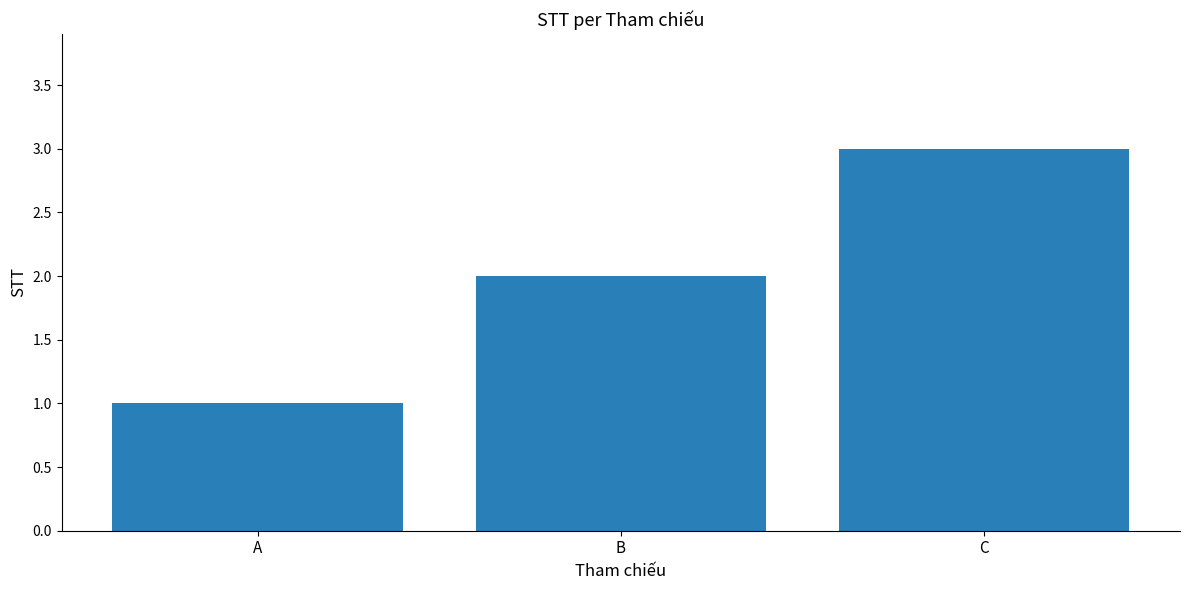

Reading left to right, extract all data points from this chart.

A=1	B=2	C=3